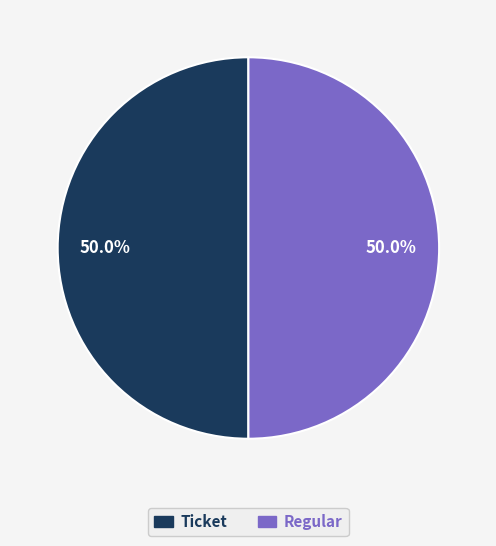

Approximately how many times larger is the value at Regular compared to Ticket?

1.0